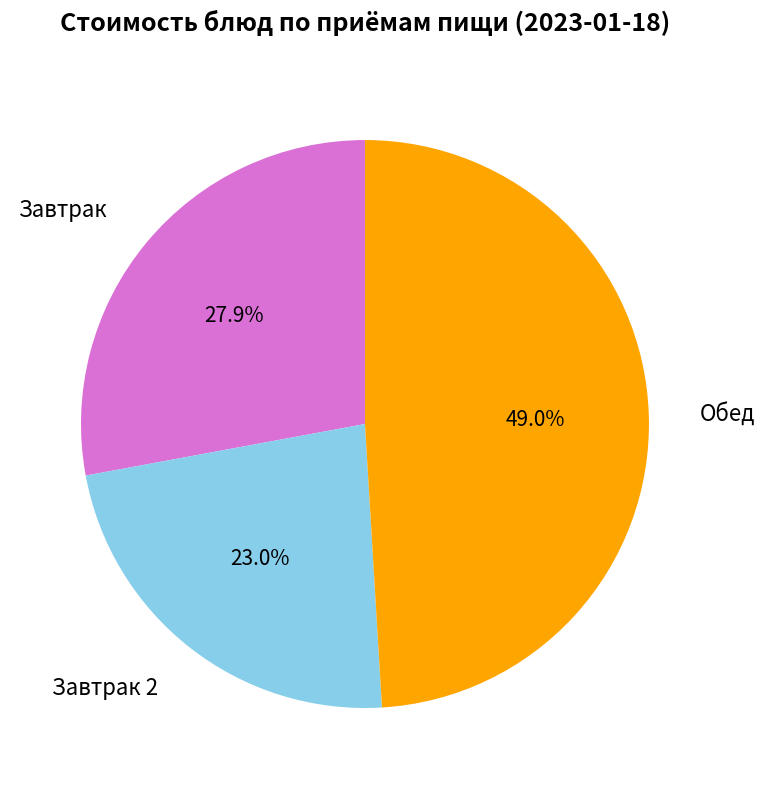

Is there any slice that represents more than half of the pie?

No